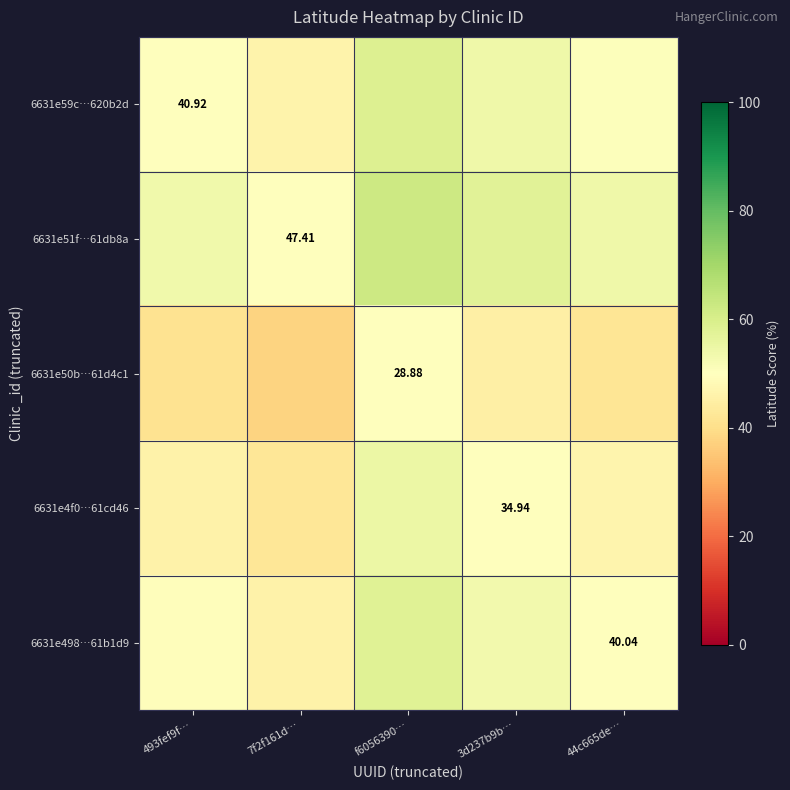

Which series has the largest total across all categories?

6631e51f…61db8a